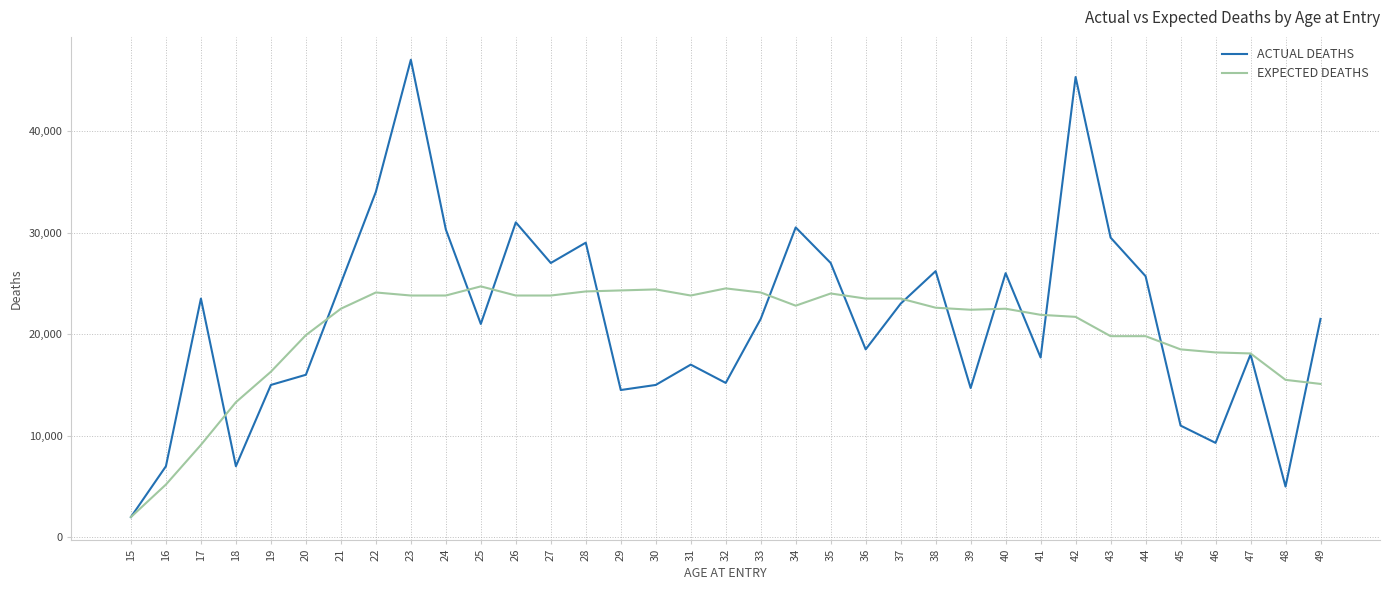

At 35, list the series in order from smallest to largest.

EXPECTED DEATHS, ACTUAL DEATHS